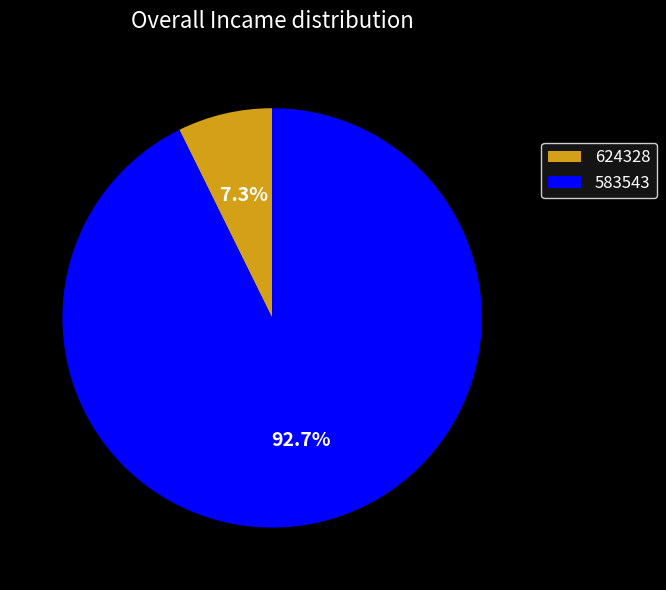

What percentage is the 624328 slice, to the nearest percent?

7%